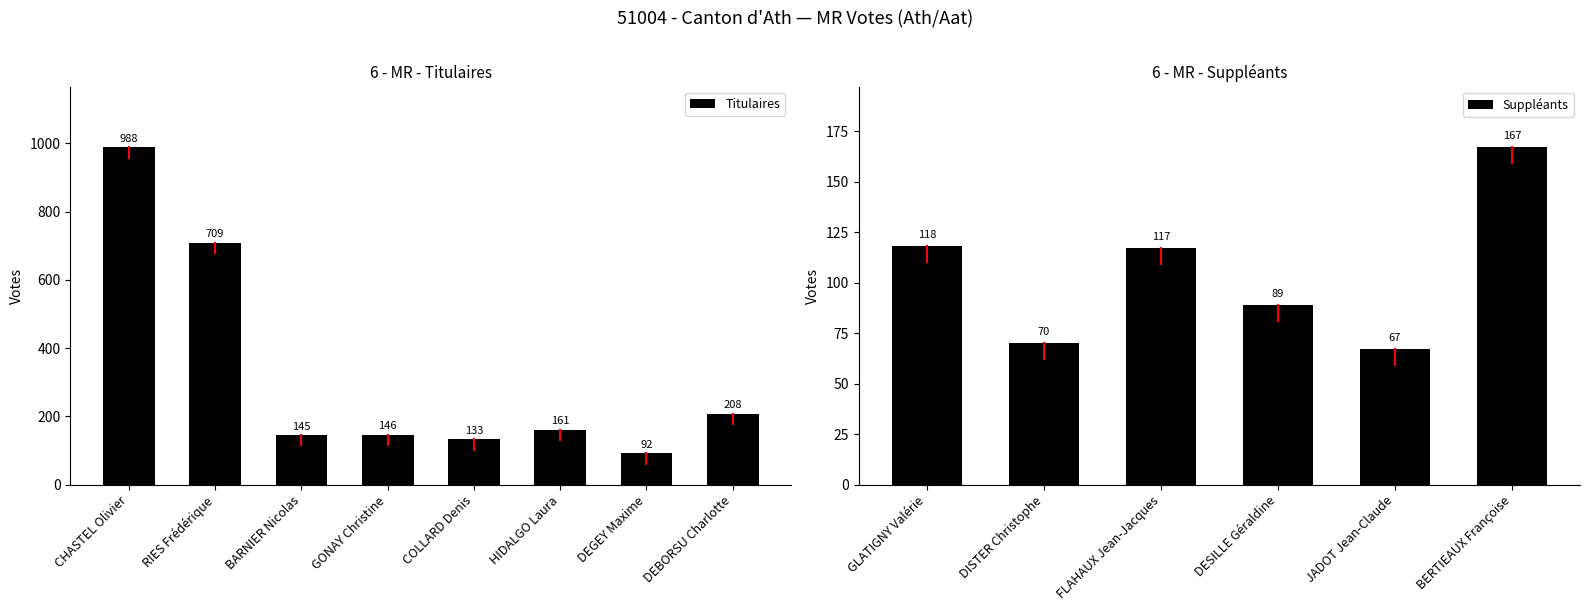

Count the number of categories in the chart.

8